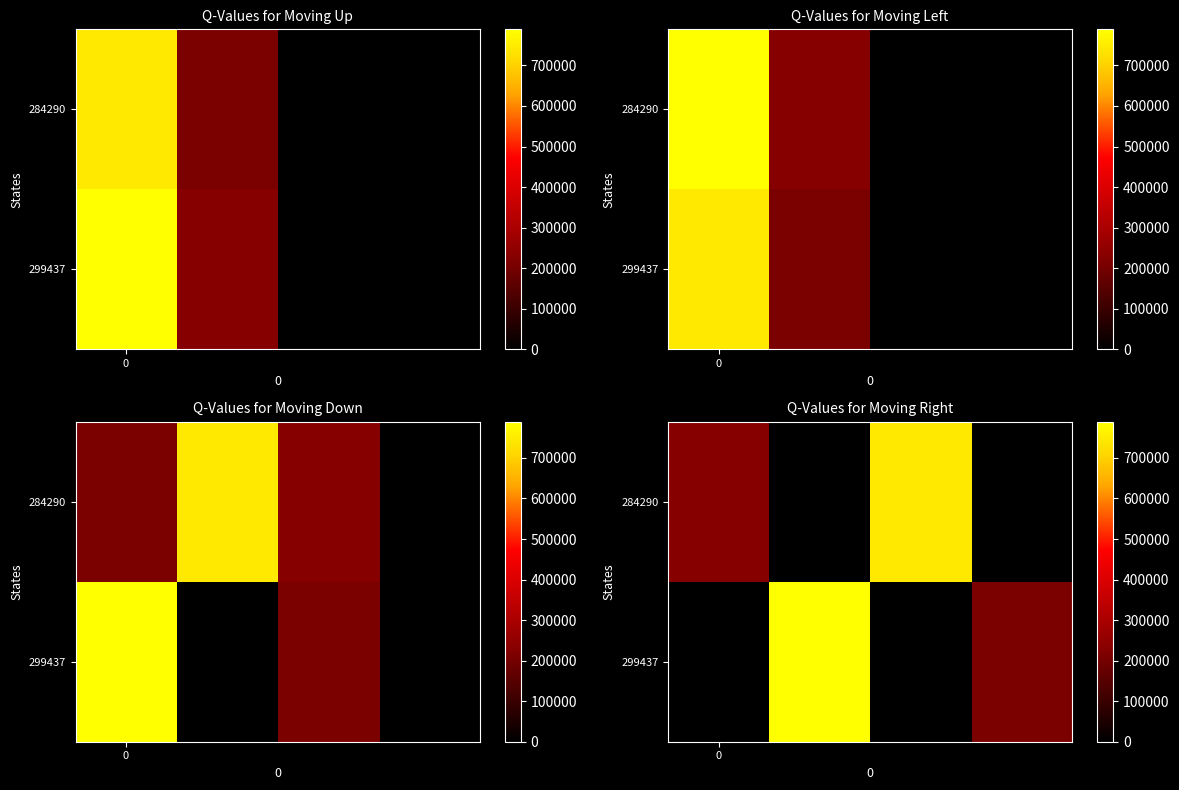

Which has a higher value, 2 or 1?

2